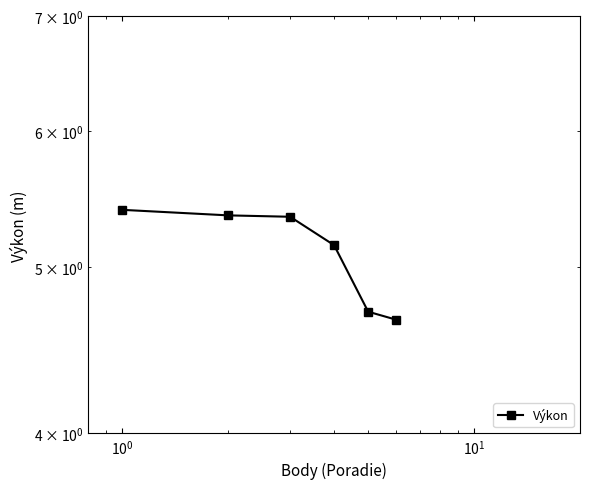

Does the chart have visible grid lines?

No